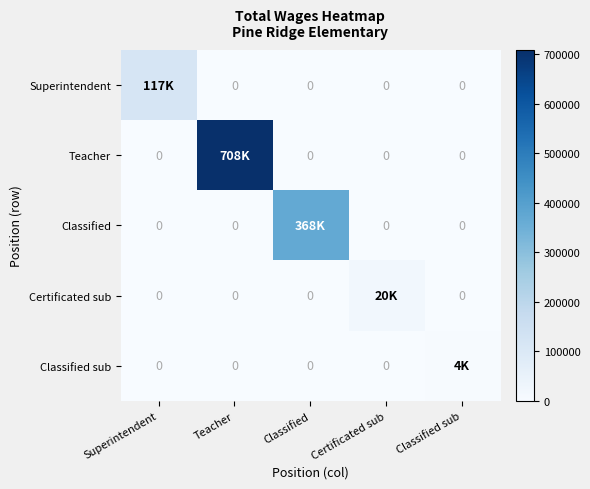

What is the total value across all series at Teacher?

708587